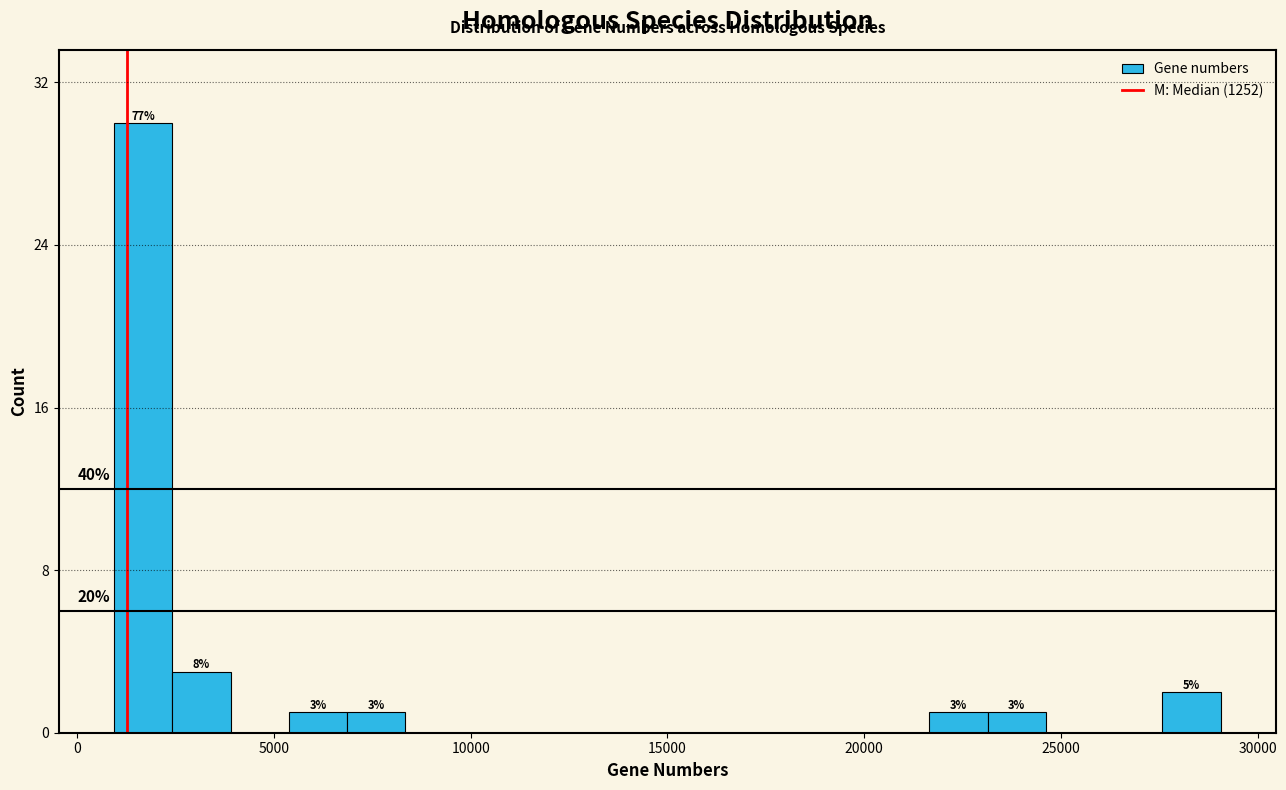

Around what value on the x-axis is the tallest bar? Give the approximate position of its centre, as read against the axis.

1500